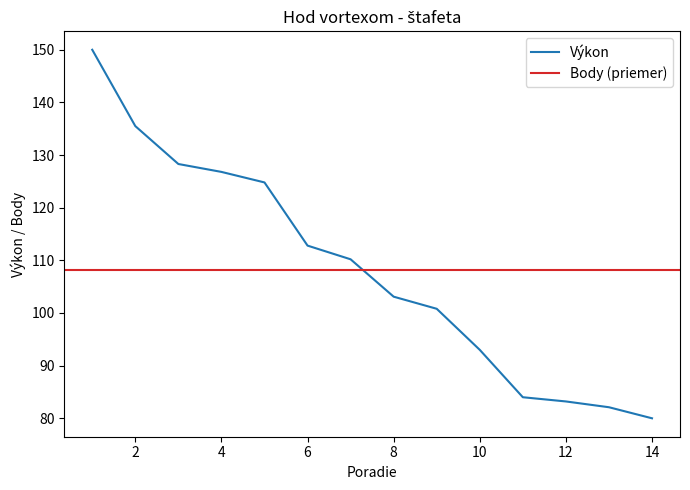

The chart shows a value of 128.3 at 3. True or false?

True